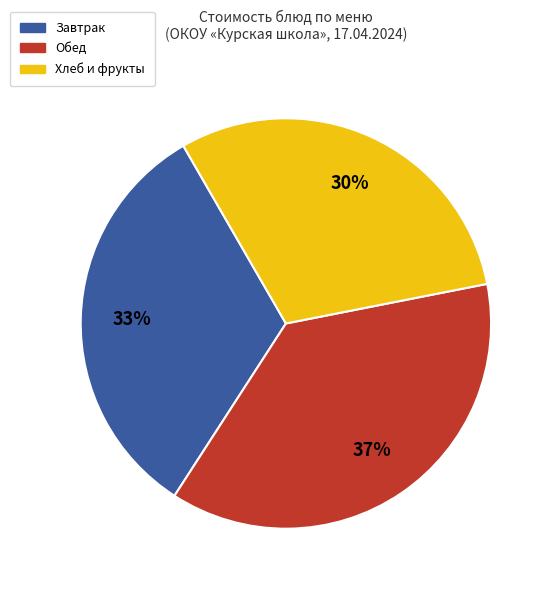

Is the sum of Обед and Хлеб и фрукты greater than half?

Yes